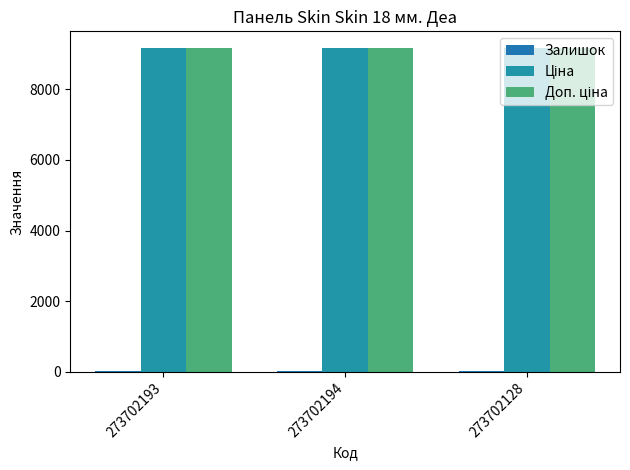

Are the bars grouped side by side (vs. stacked)?

Yes